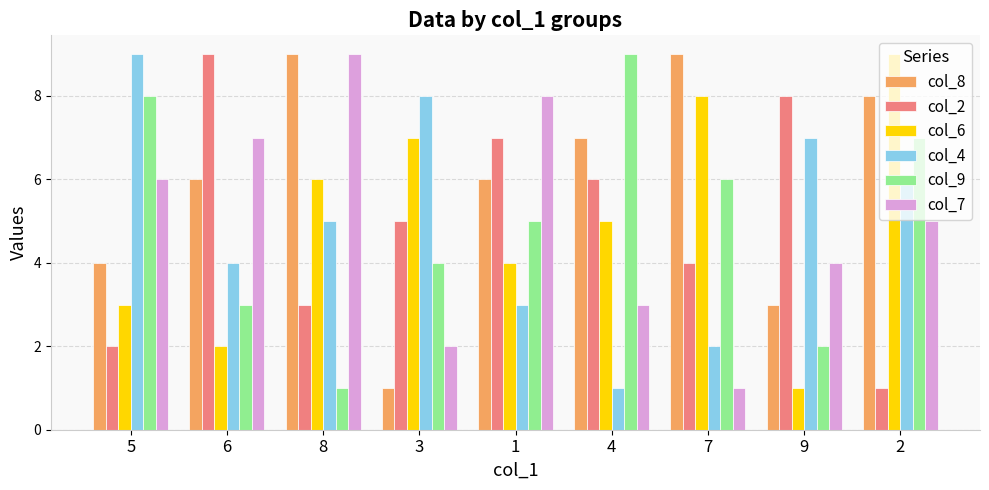

What is the sum of the col_7 values at 3 and 7?

3